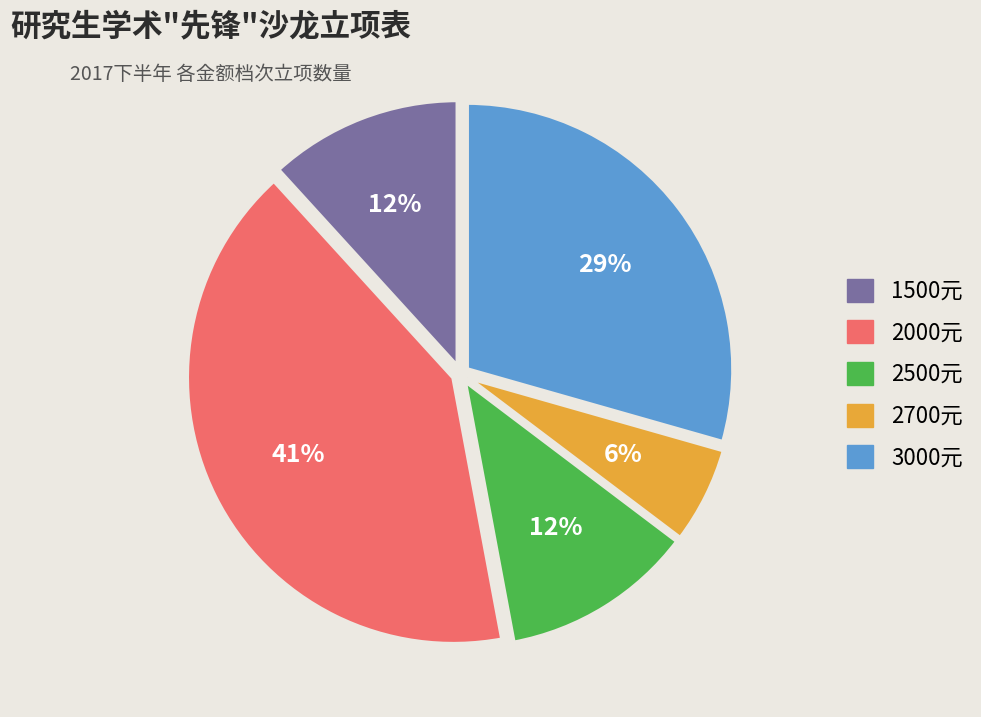

How many slices are in this pie chart?

5